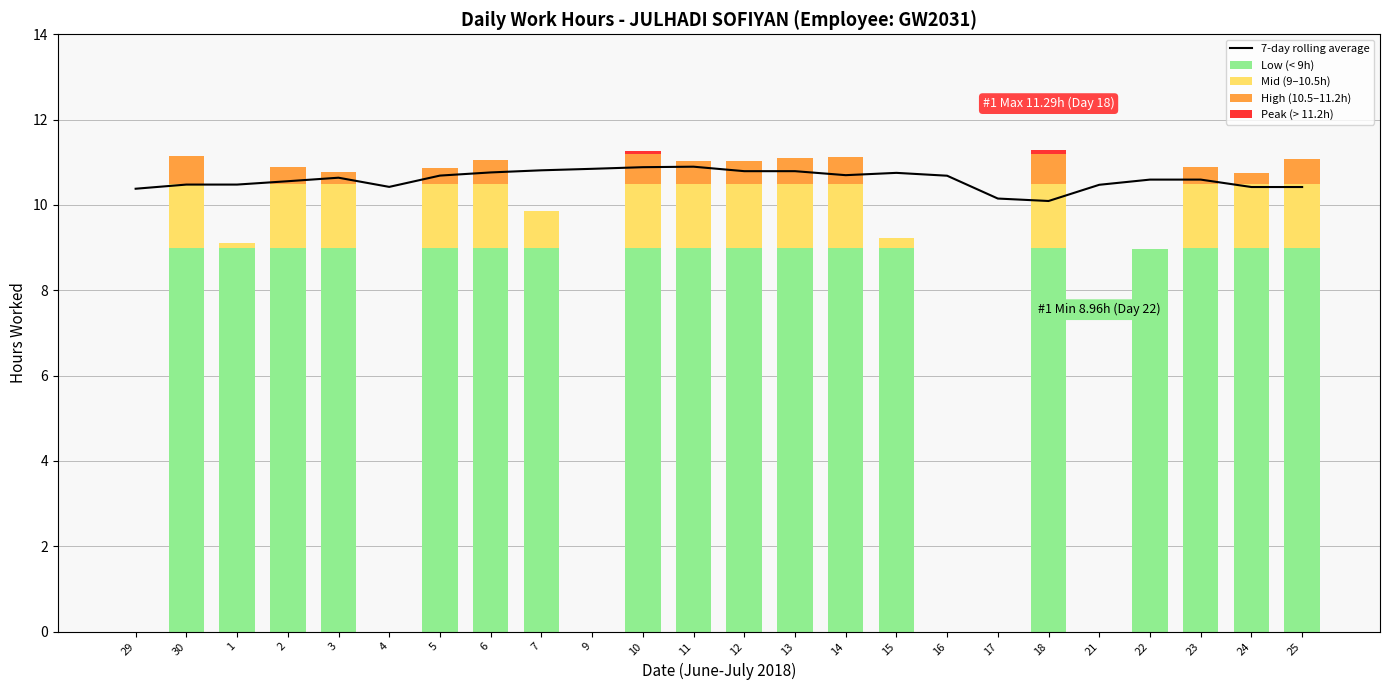

What is the label of the 11th bar from the left?

10